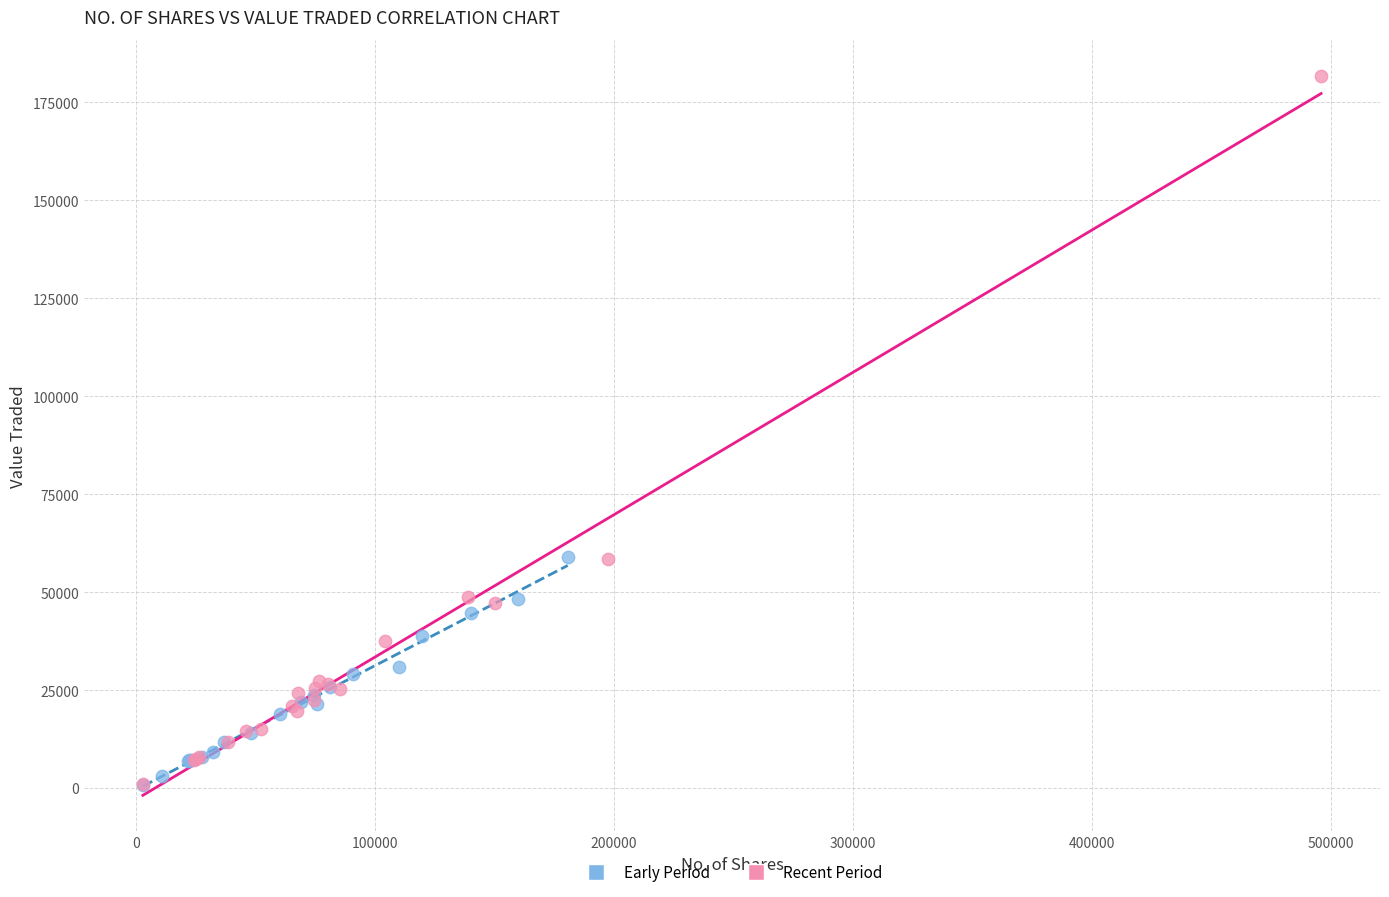

Which series contains the highest Y value?

Recent Period